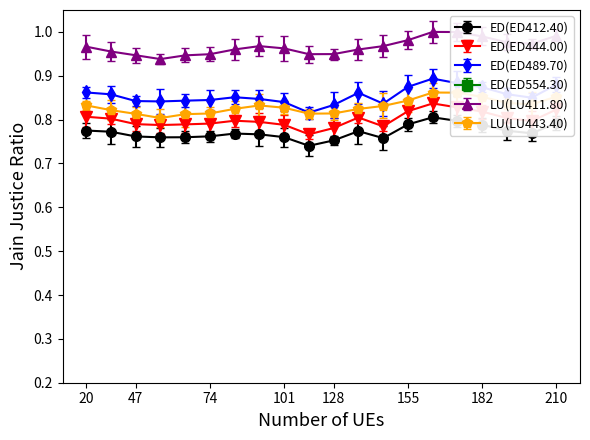

True or false: ED(ED489.70) has a value of 0.5 at 17.

False